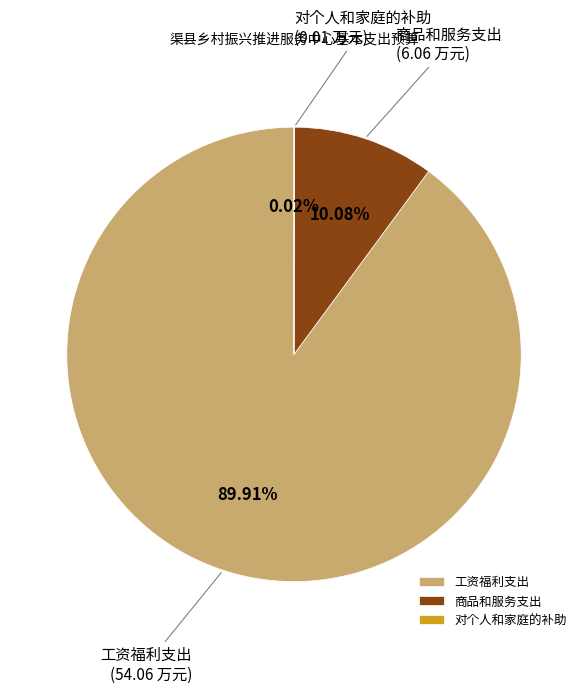

True or false: 工资福利支出 accounts for 90% of the total.

True